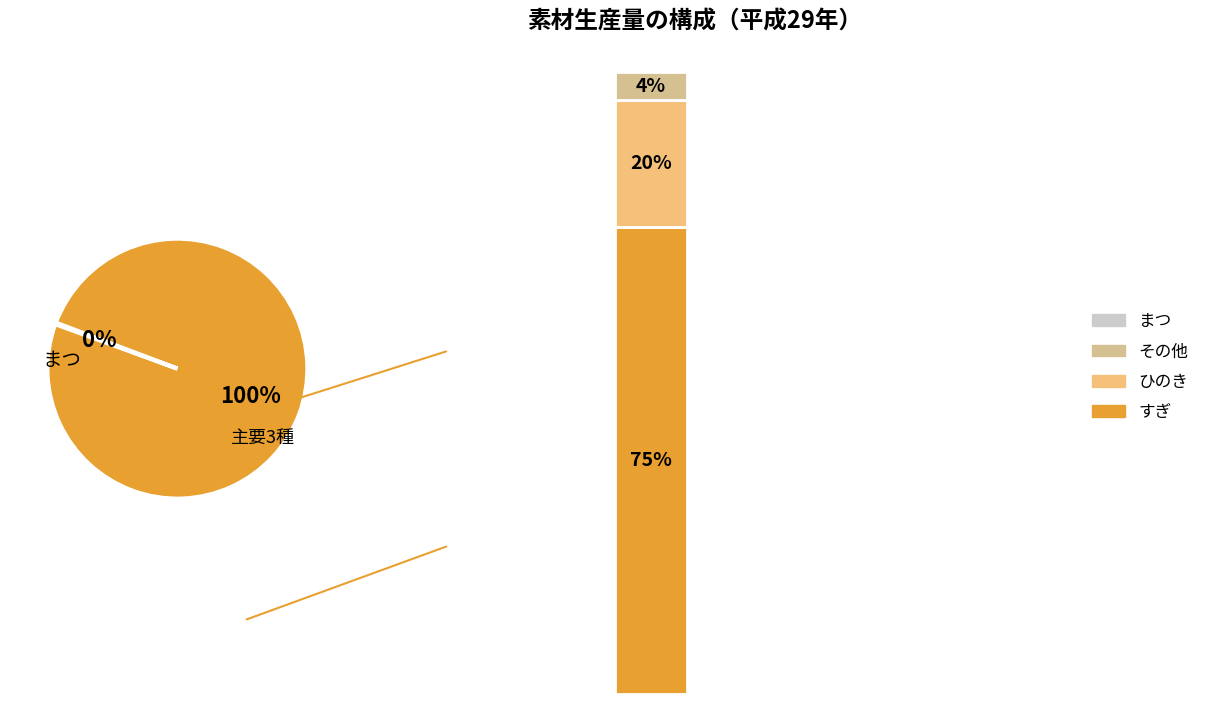

Which slice is the smallest?

まつ